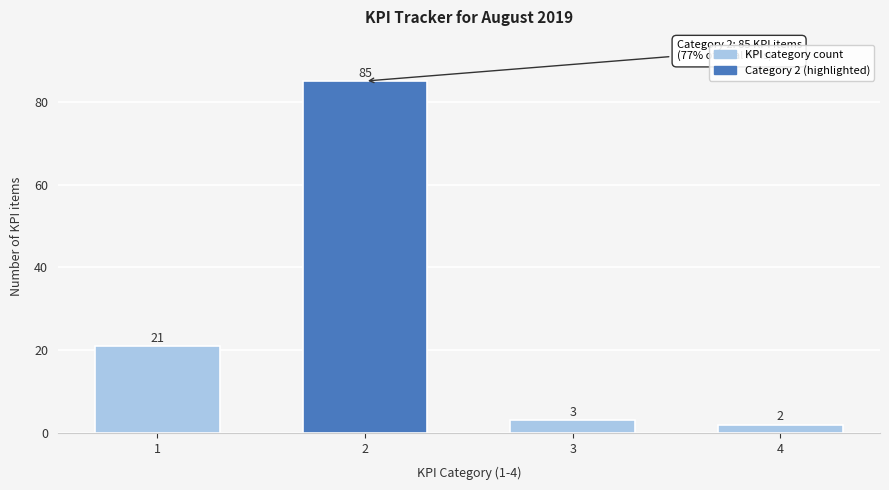

Reading right to left, what are all the values shown in this chart?

2	3	85	21